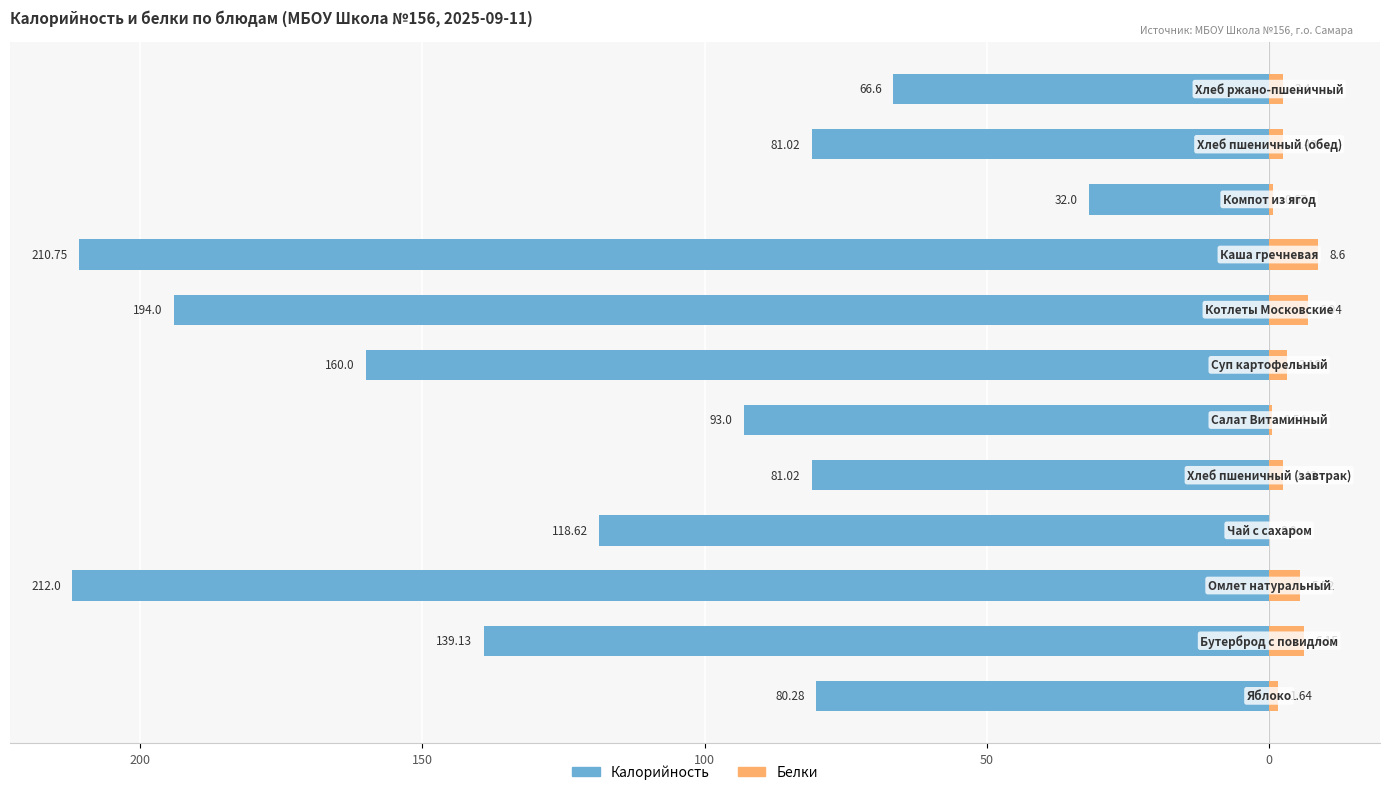

Which series has the largest range (max minus min)?

Калорийность